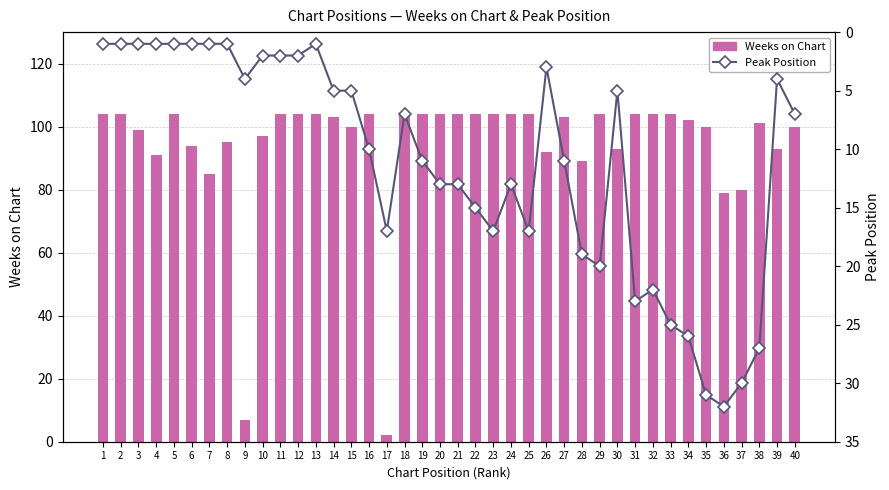

What is the difference between the maximum and minimum values in the Peak Position series?

31